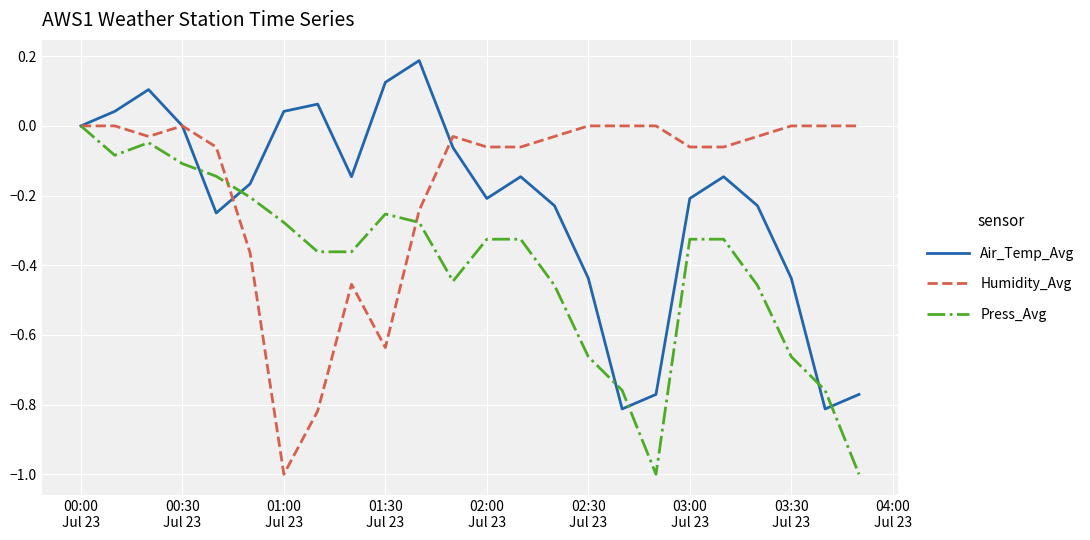

True or false: Press_Avg has more than 1 points higher than both neighbors.

True